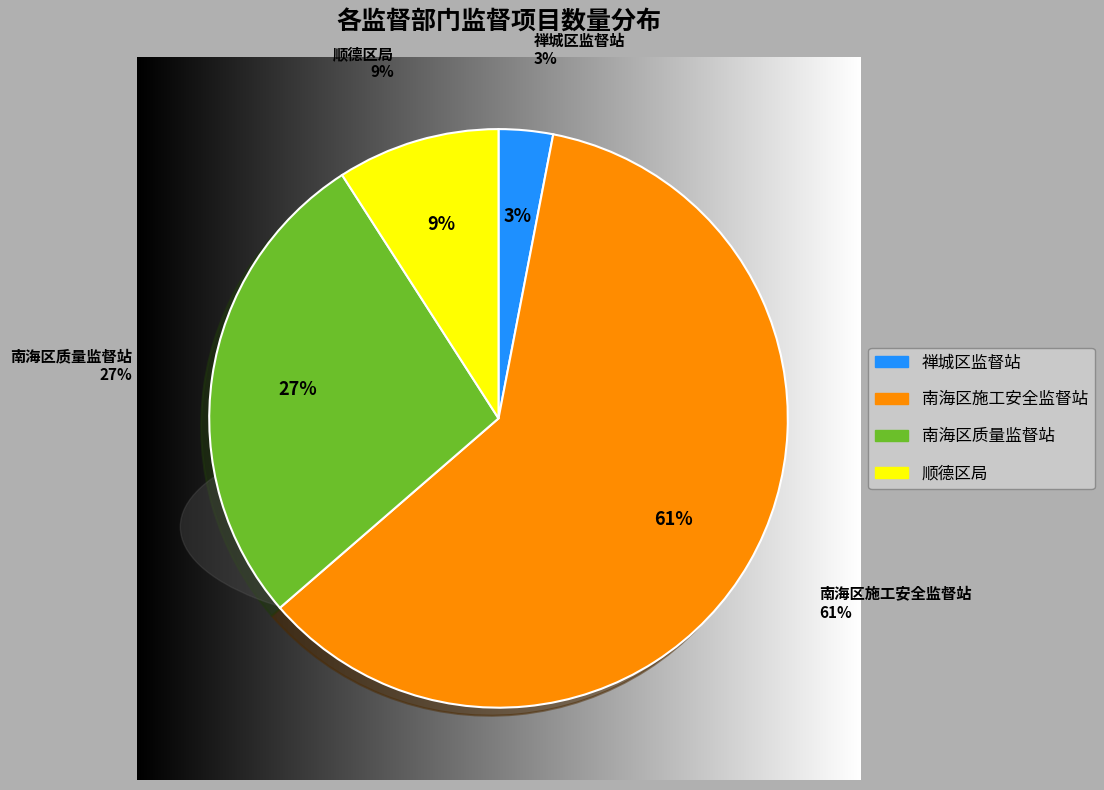

True or false: 佛山市南海区建筑工程施工安全监督站 accounts for 70% of the total.

False